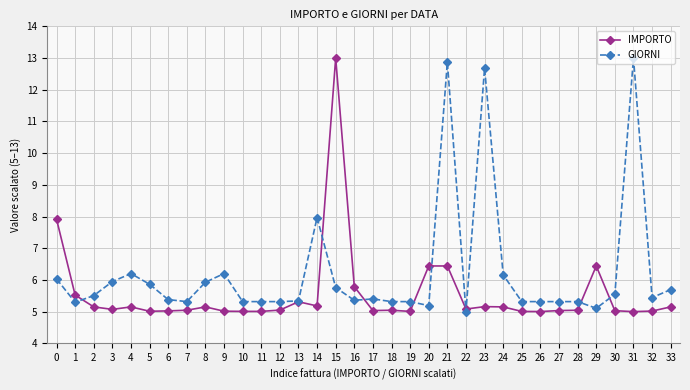

What is the value of the GIORNI point at the 18th from the left?

5.4